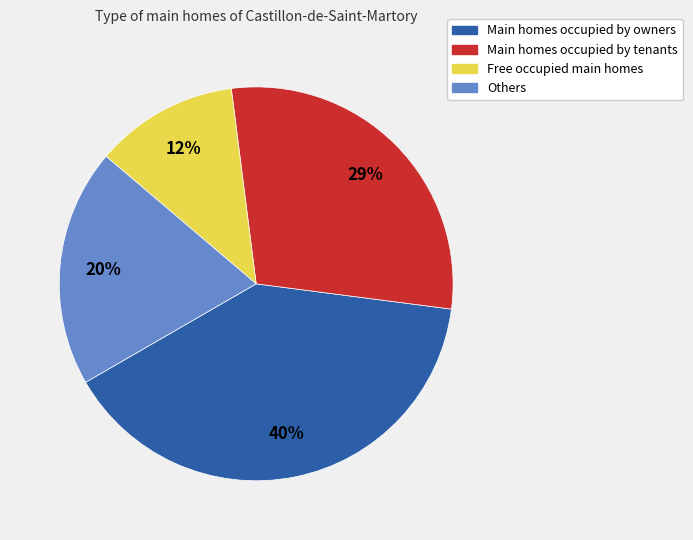

To the nearest percent, what is the average slice percentage?

25%